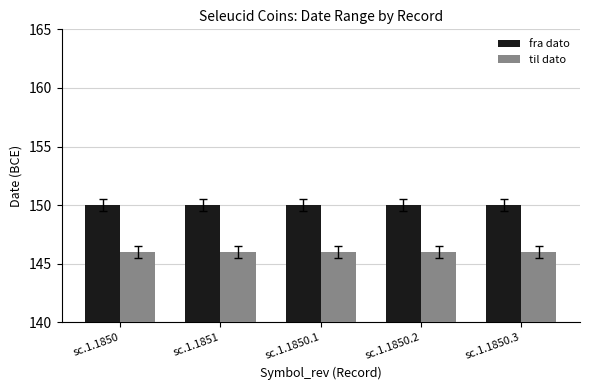

Are the bars grouped side by side (vs. stacked)?

Yes